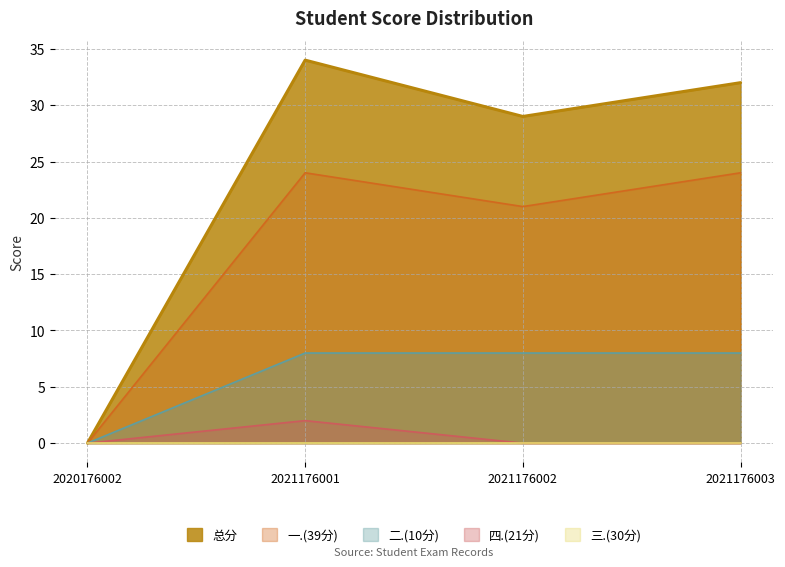

Which series has the widest spread of values?

总分